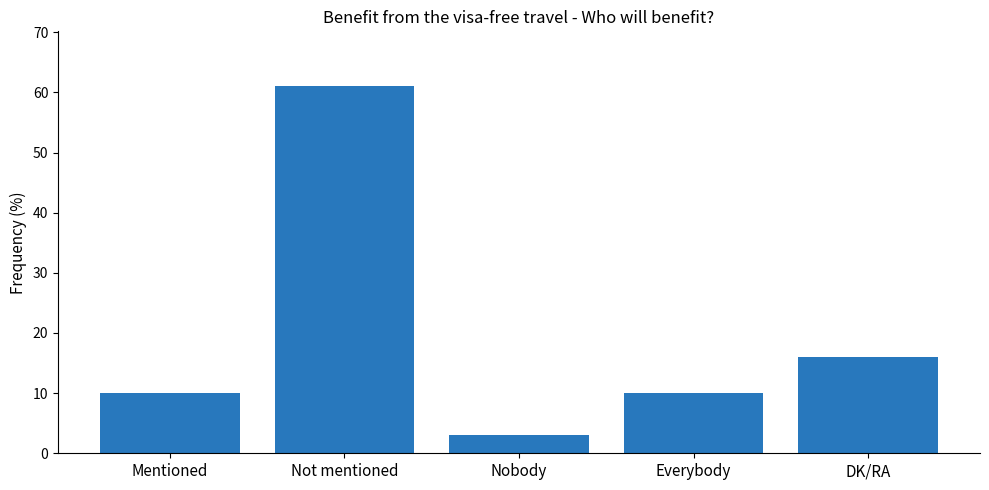

What is the smallest value displayed?

3